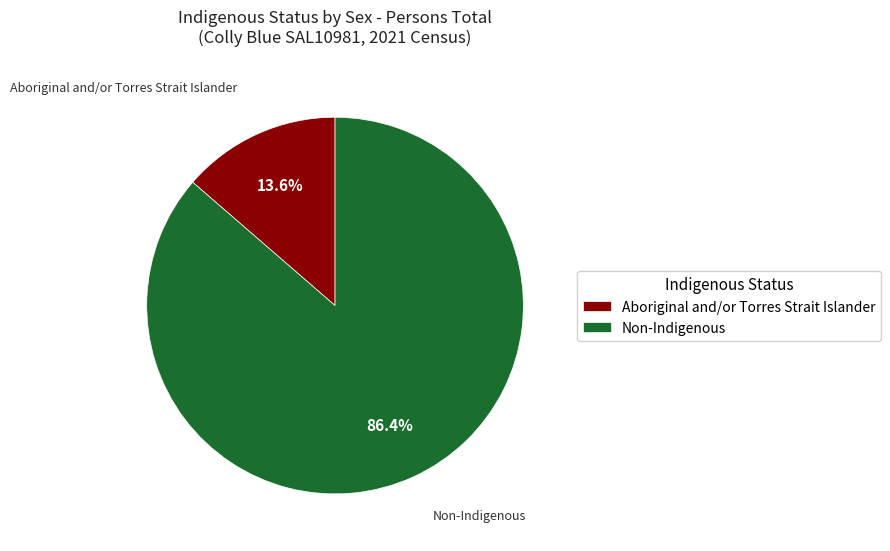

Combined, what portion of the pie is Non-Indigenous and Aboriginal and/or Torres Strait Islander?

100.0%